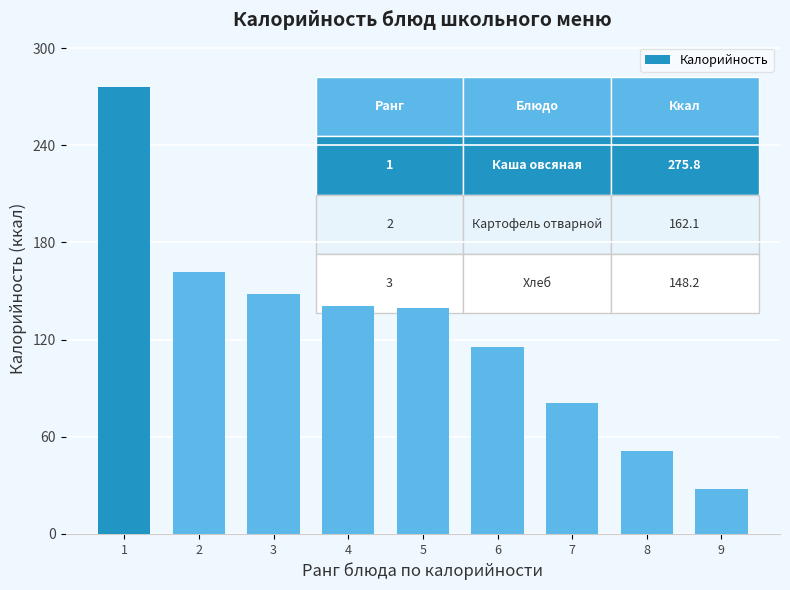

What is the value of the 8th bar from the left?

51.2